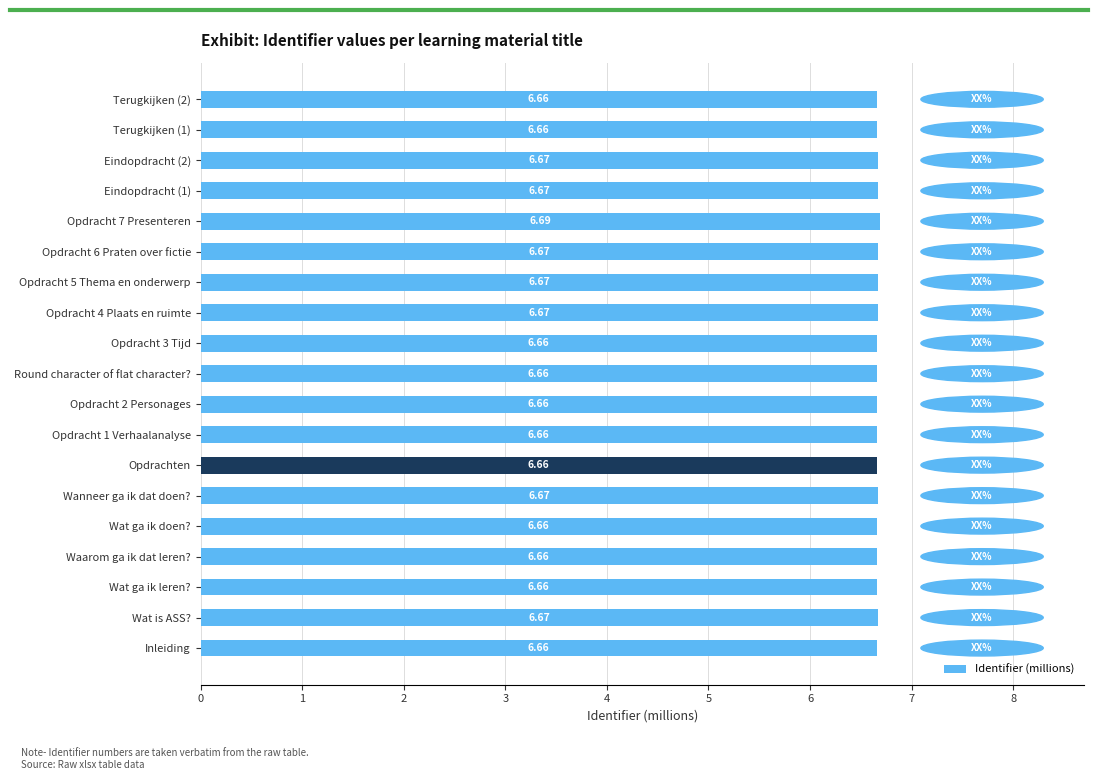

What is the sum of the values at Wat ga ik doen? and Opdrachten?

13.3